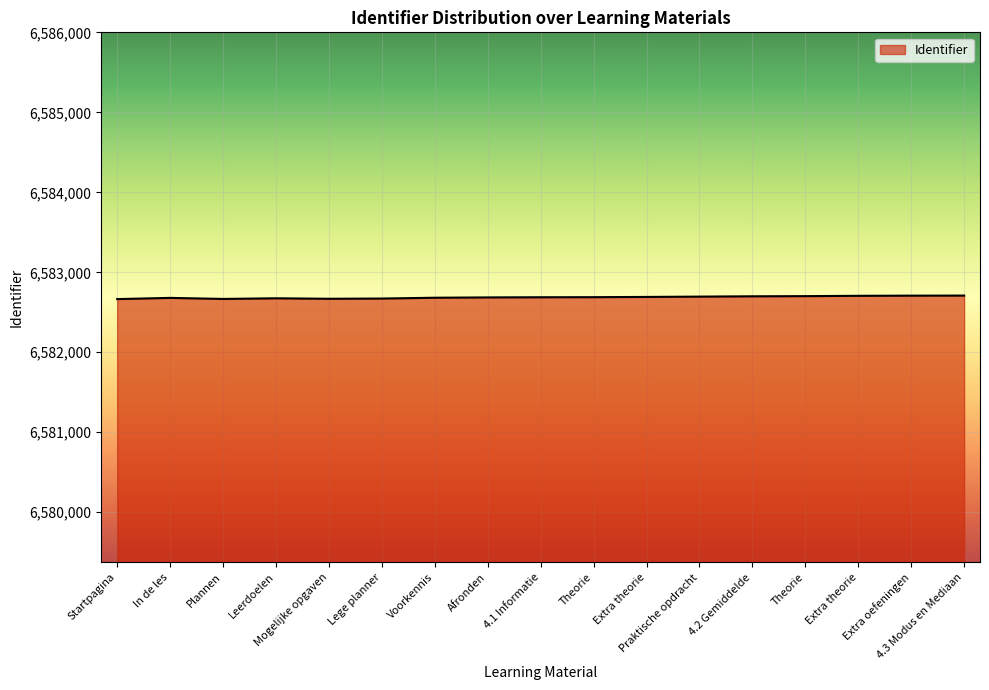

Count the number of data series in this chart.

1